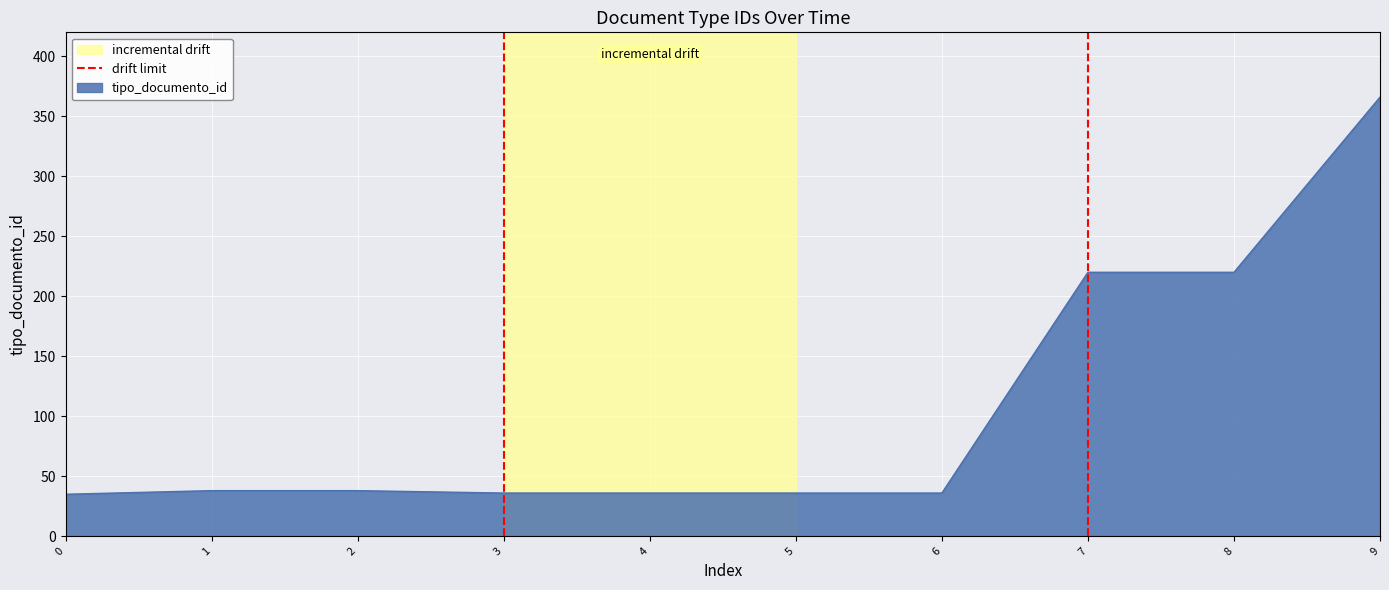

The value of tipo_documento_id at 5 is 50. True or false?

False